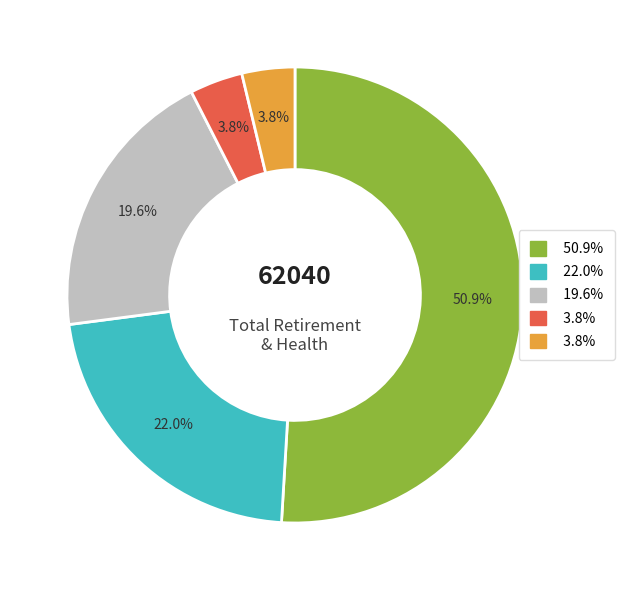

Does any single category account for the majority?

Yes